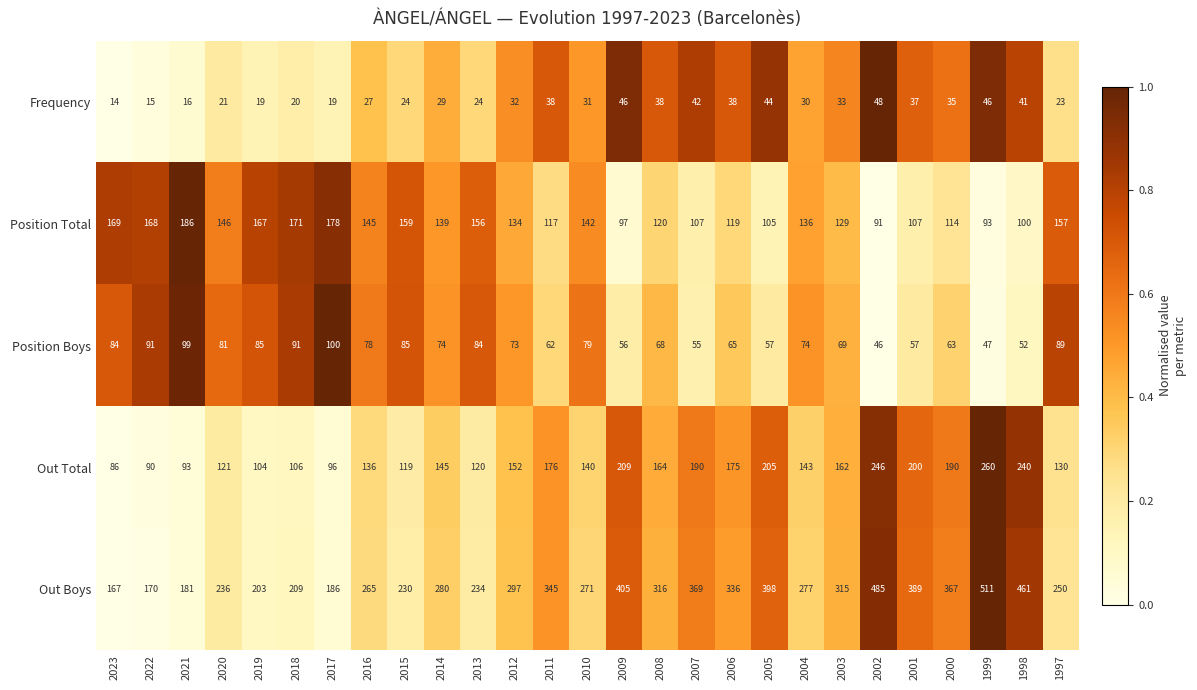

What is the total value across all series at 2018?

597